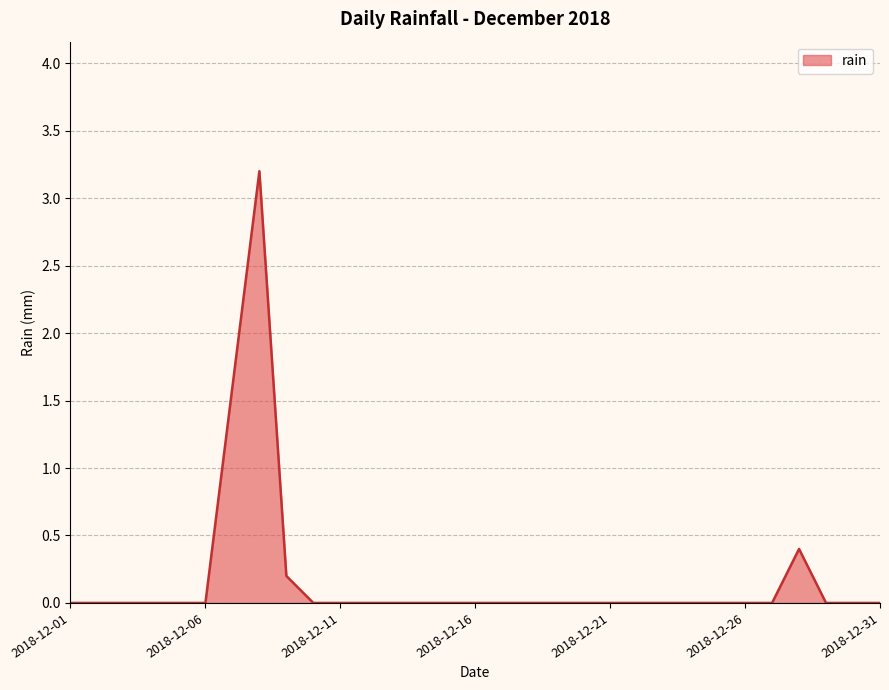

Reading right to left, what are all the values shown in this chart?

0.0	0.0	0.0	0.4	0.0	0.0	0.0	0.0	0.0	0.0	0.0	0.0	0.0	0.0	0.0	0.0	0.0	0.0	0.0	0.0	0.0	0.0	0.2	3.2	1.6	0.0	0.0	0.0	0.0	0.0	0.0